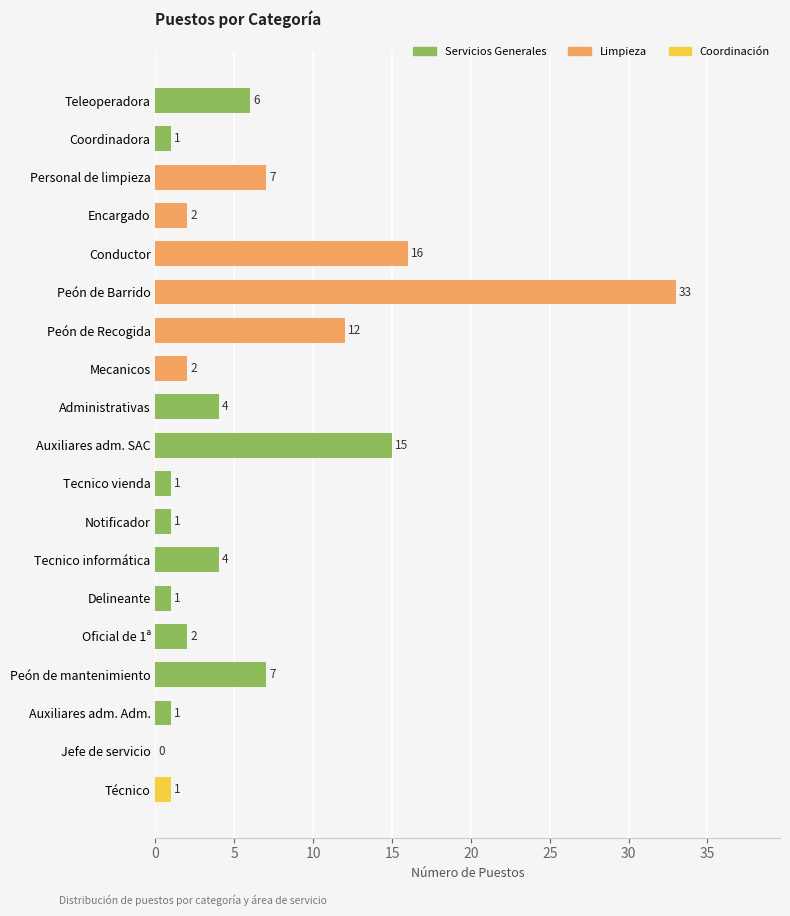

Are the bars horizontal?

Yes